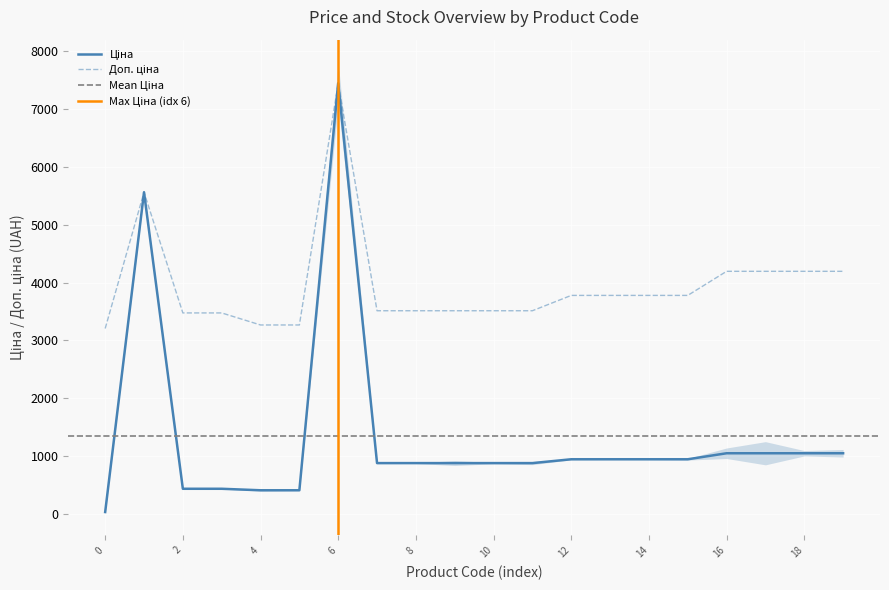

Does the chart display data point markers on the line(s)?

No